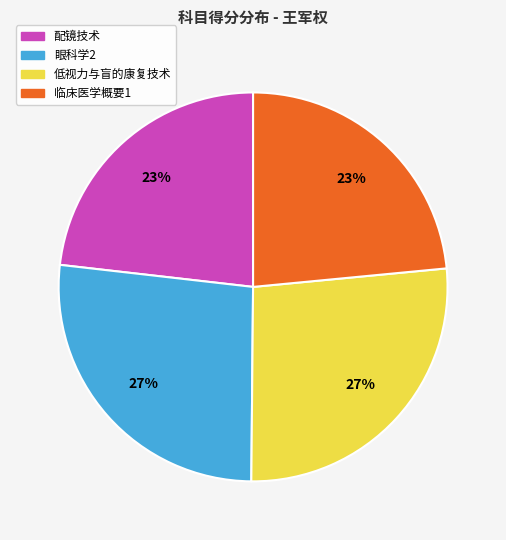

To the nearest percent, what is the average slice percentage?

25%